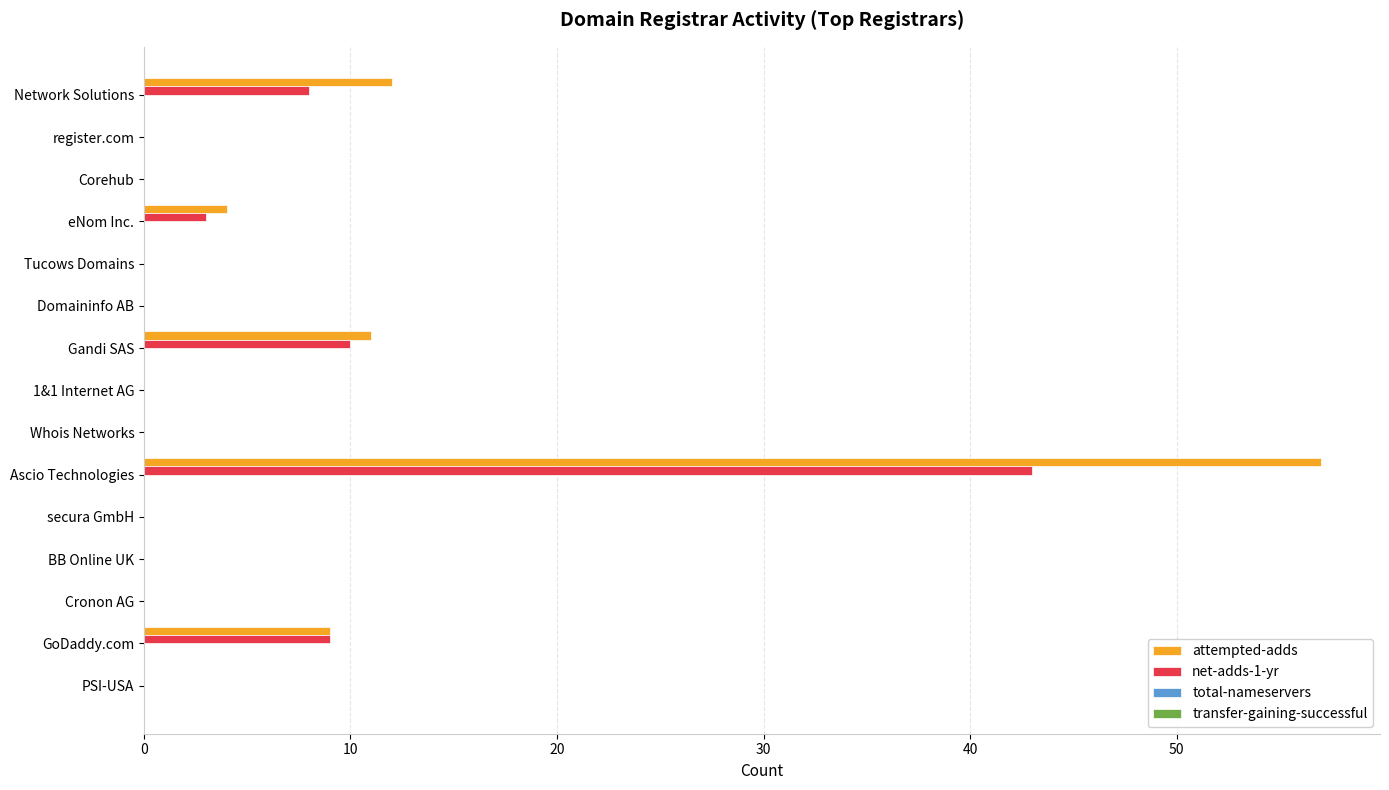

The value of net-adds-1-yr at secura GmbH is 0. True or false?

True